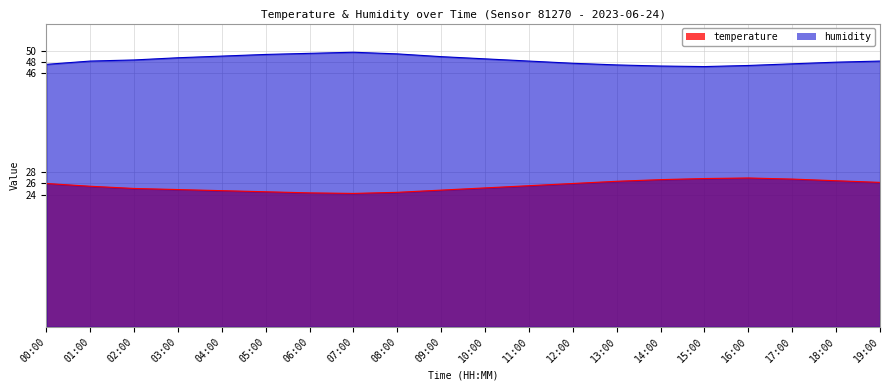

At which label is temperature closest to 25?

02:00